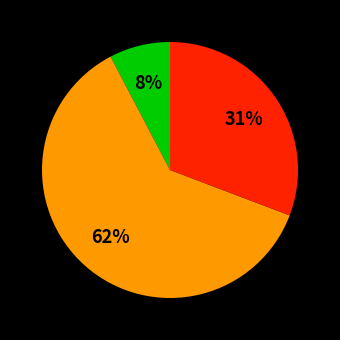

To the nearest percent, what is the average slice percentage?

33%